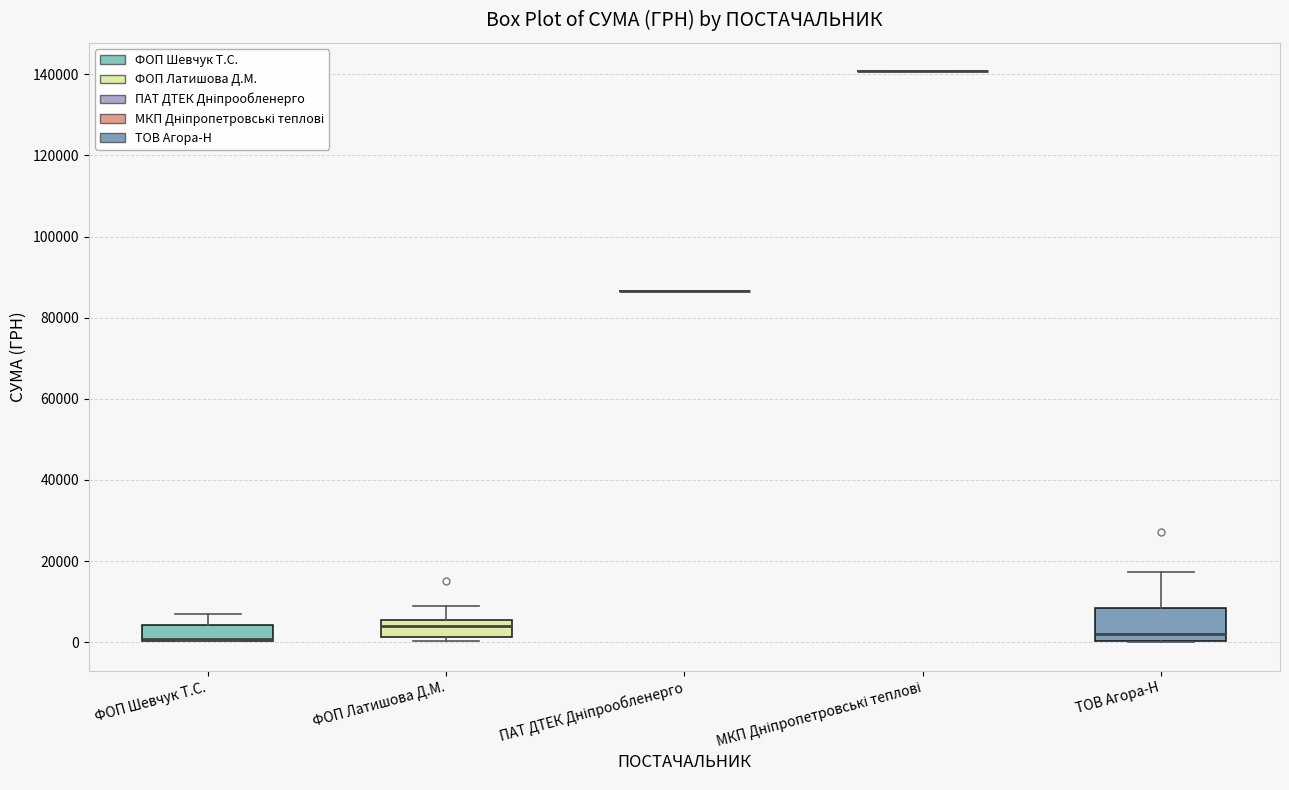

Where does the upper whisker of the box for ФОП Латишова Д.М. end on the y-axis? The values are not printed on the chart, so give them approximately, as read against the axis.

8000